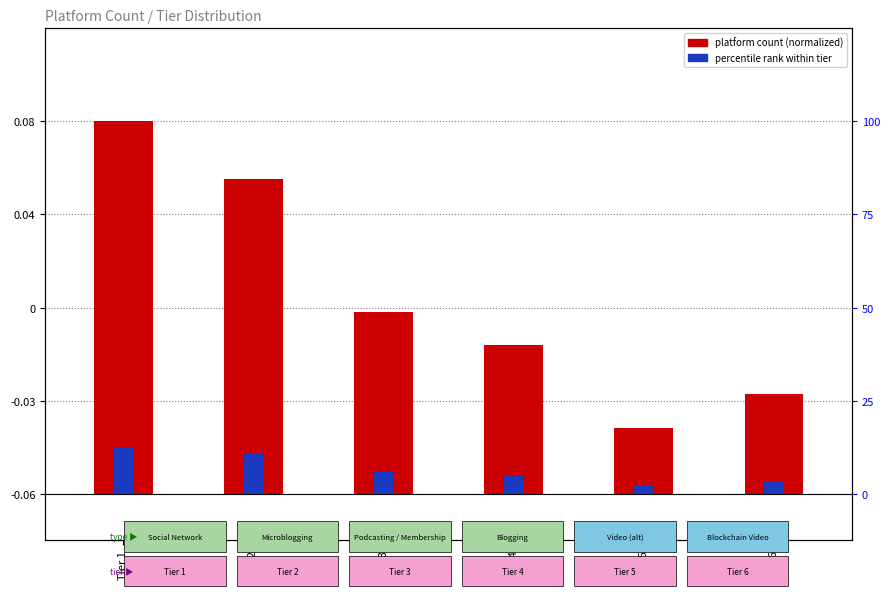

At which category is the sum across all series the highest?

Tier 1